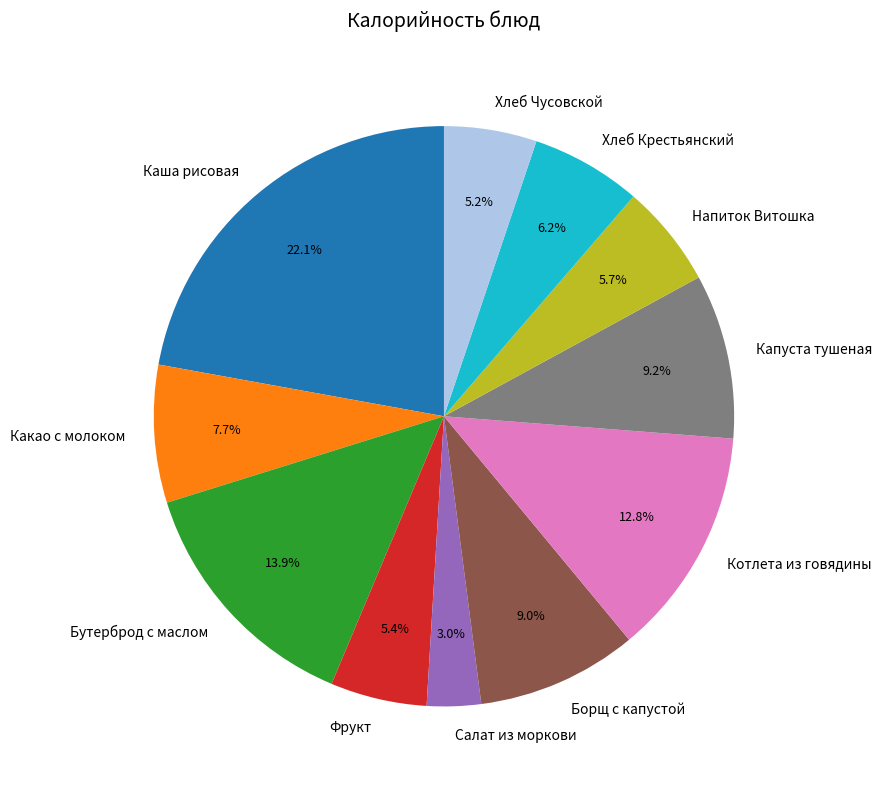

The Бутерброд с маслом slice represents 14% of the pie. True or false?

True